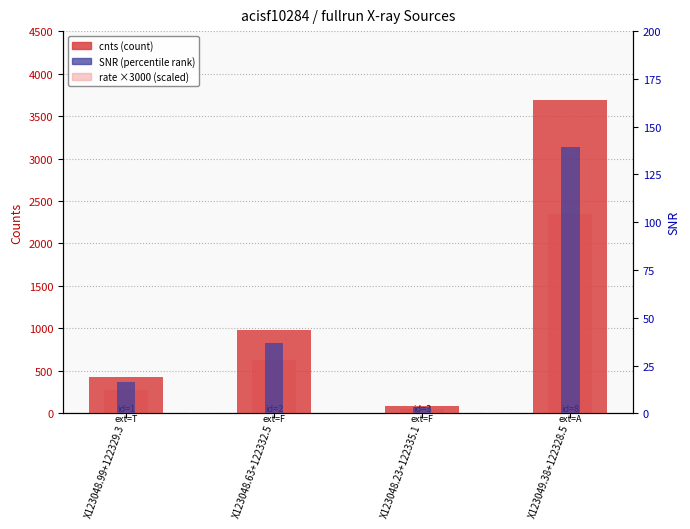

List the series in order of their overall mean, lowest first.

SNR (percentile rank), rate ×3000 (scaled), cnts (count)